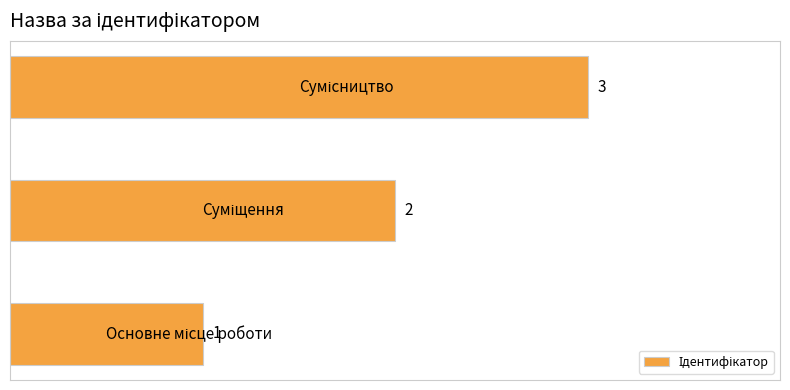

What is the maximum value shown in the chart?

3